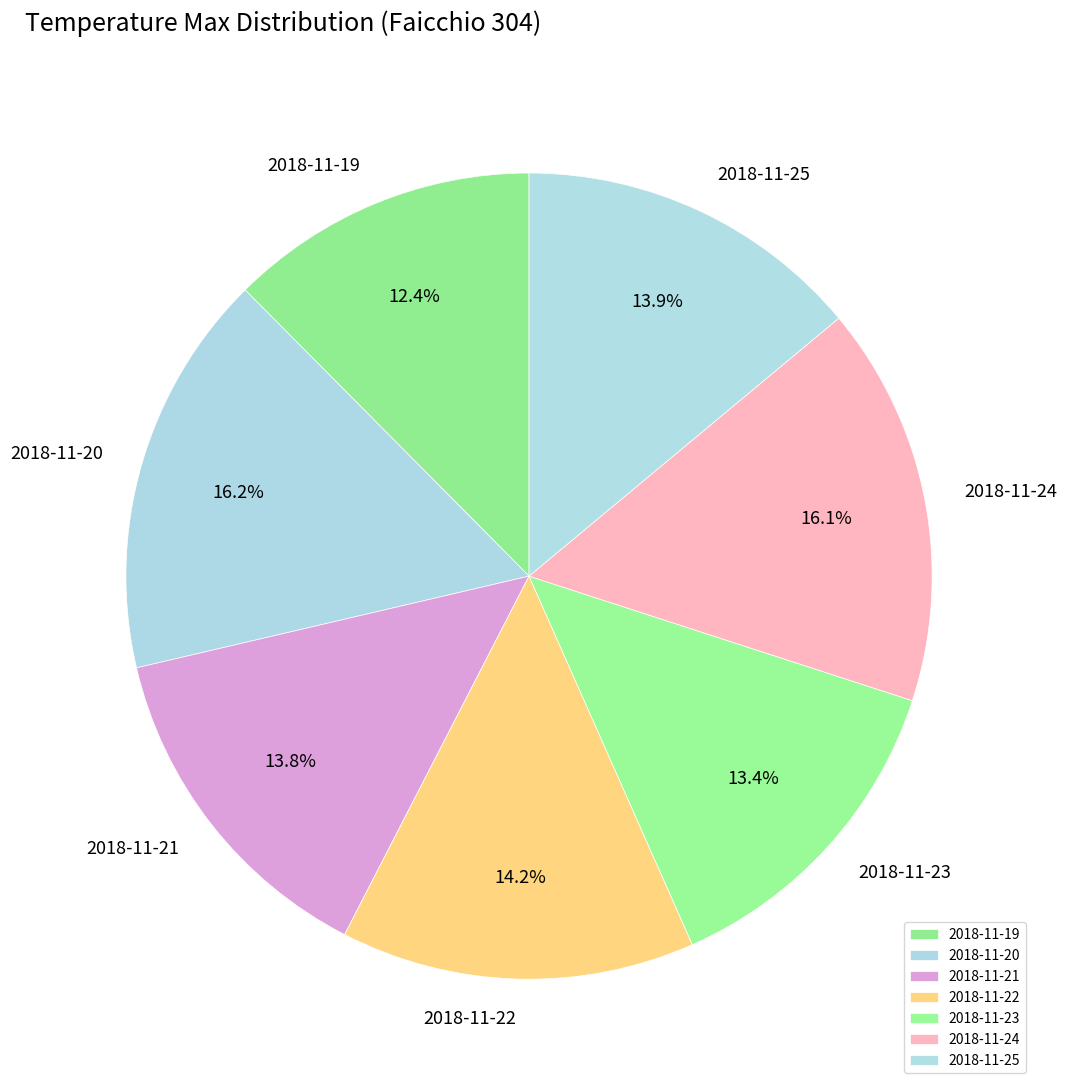

What percentage is the 2018-11-19 slice, to the nearest percent?

12%